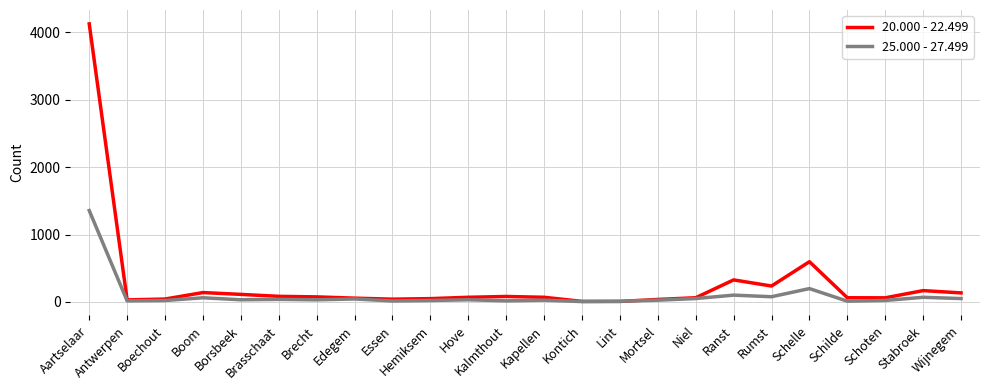

Which category has the highest value in the 20.000 - 22.499 series?

Aartselaar